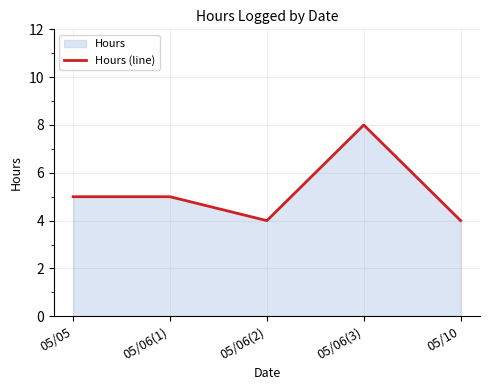

What is the ratio of the value at 05/06(1) to the value at 05/10?

1.2